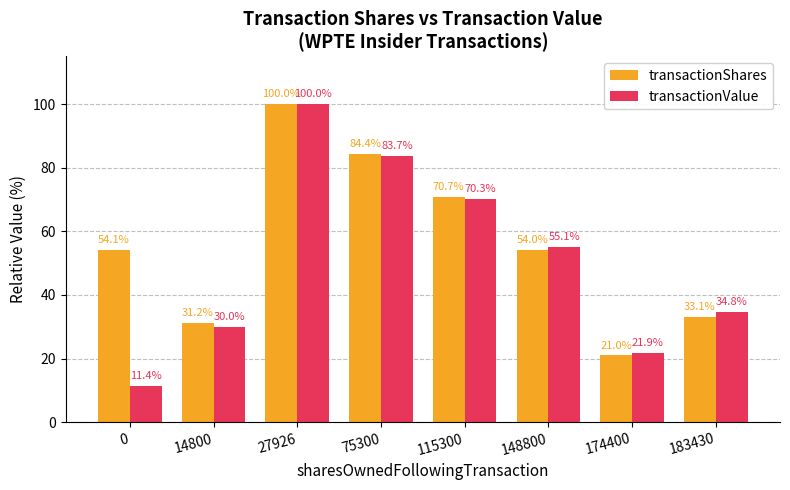

What are all the series names shown in the legend?

transactionShares, transactionValue